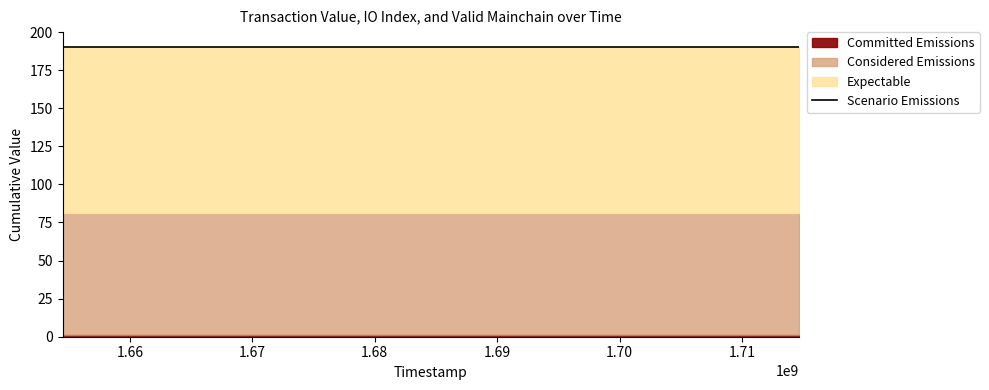

The value of value at 1659562365 is 0.2. True or false?

True